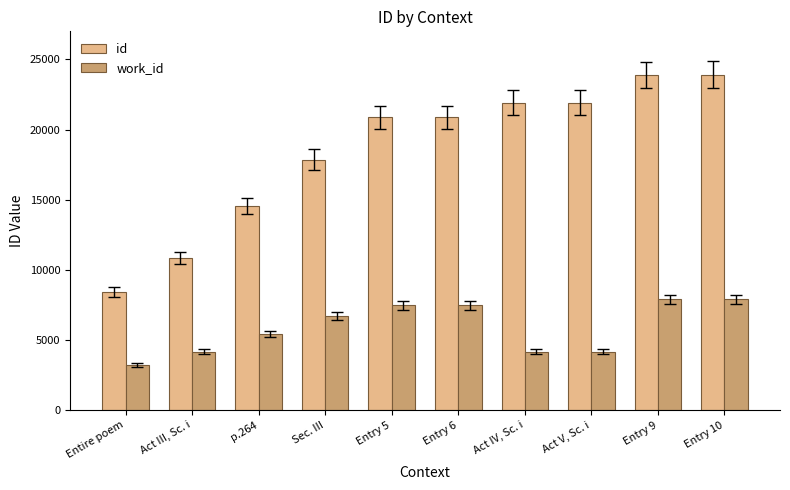

How many series are shown in this chart?

2